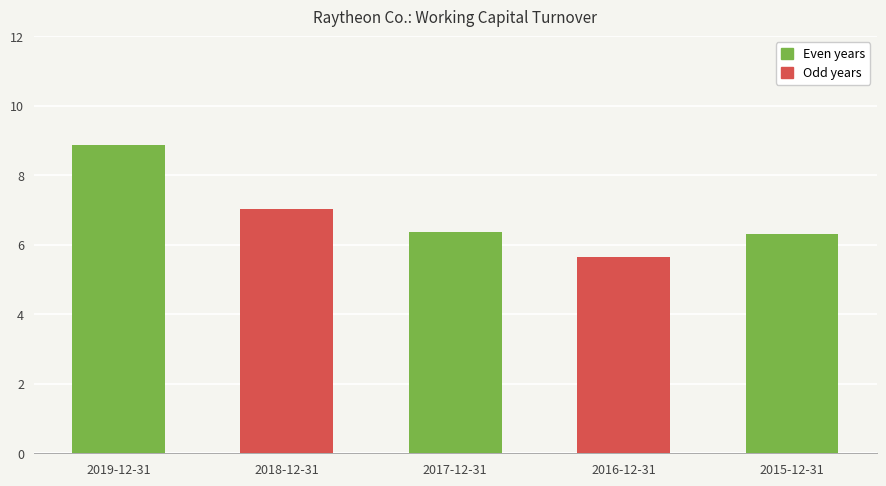

What is the change in value from 2019-12-31 to 2015-12-31?

-2.6